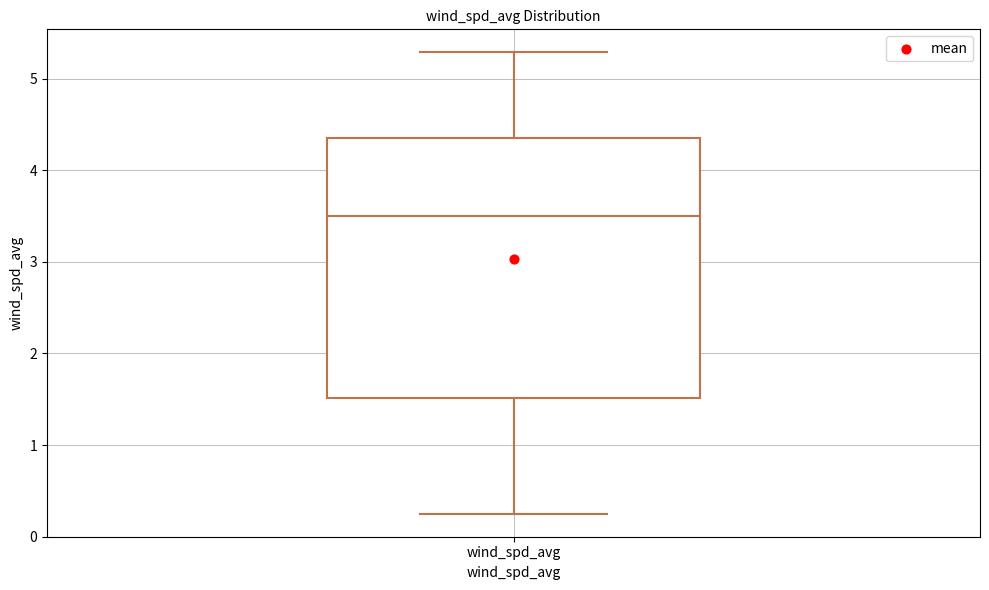

Where is the upper edge of the box for wind_spd_avg on the y-axis? The values are not printed on the chart, so give them approximately, as read against the axis.

4.4